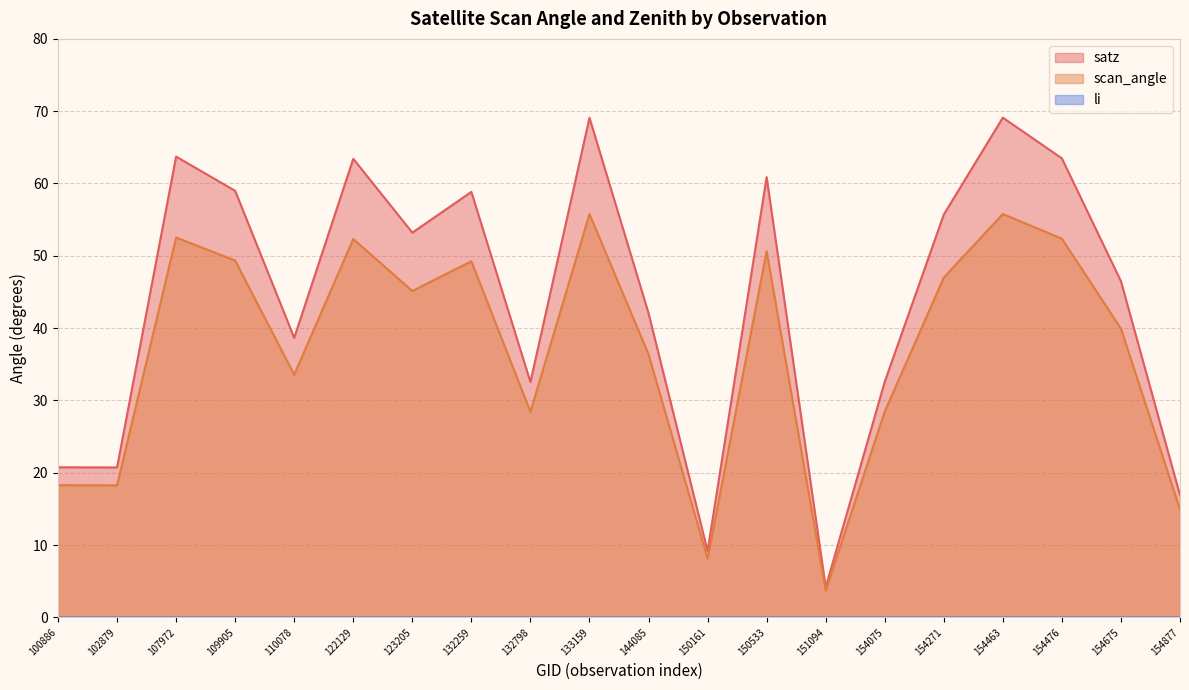

Rank the series by their average value, from lowest to highest.

li, scan_angle, satz